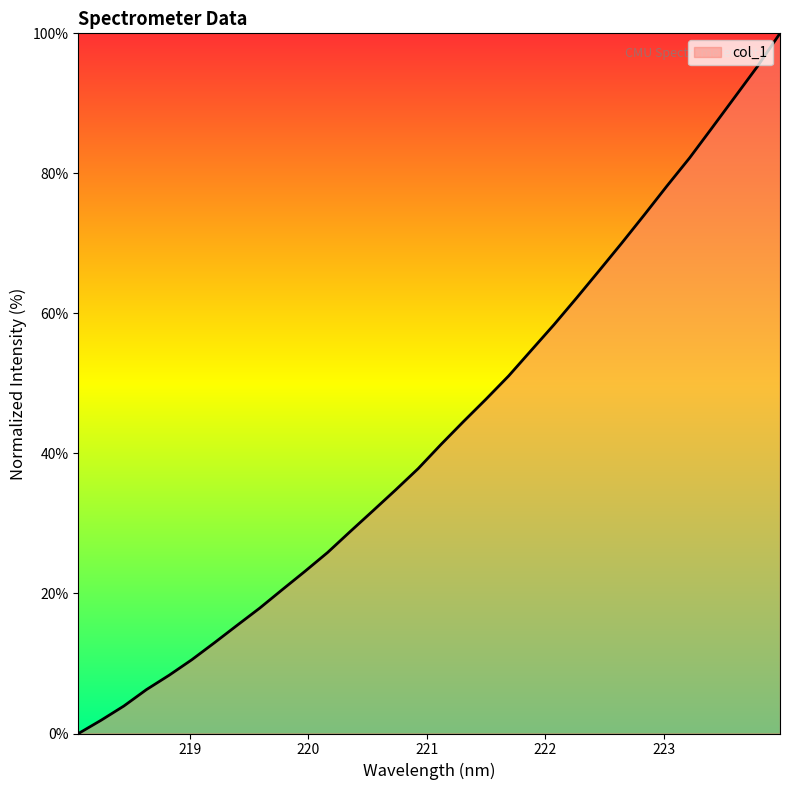

What is the difference between the maximum and minimum values?

100.0